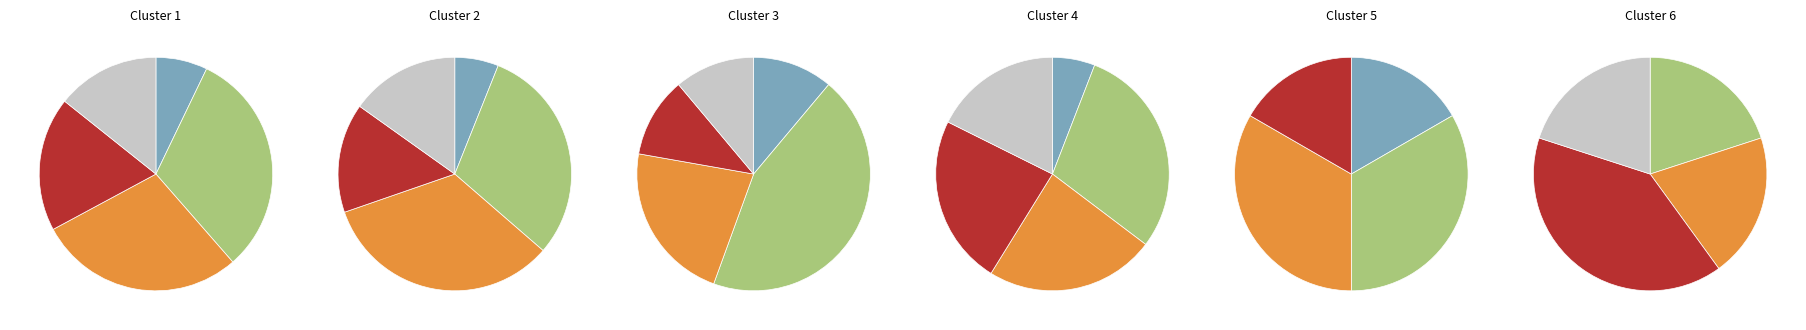

Between V and M, which is larger?

V